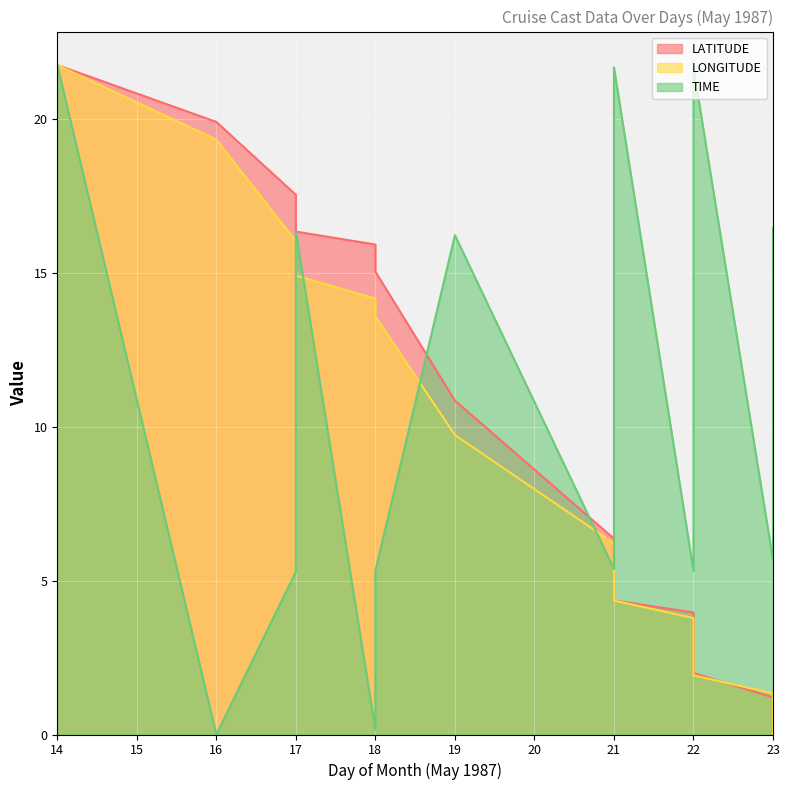

What is the sum of all TIME values?

205.7